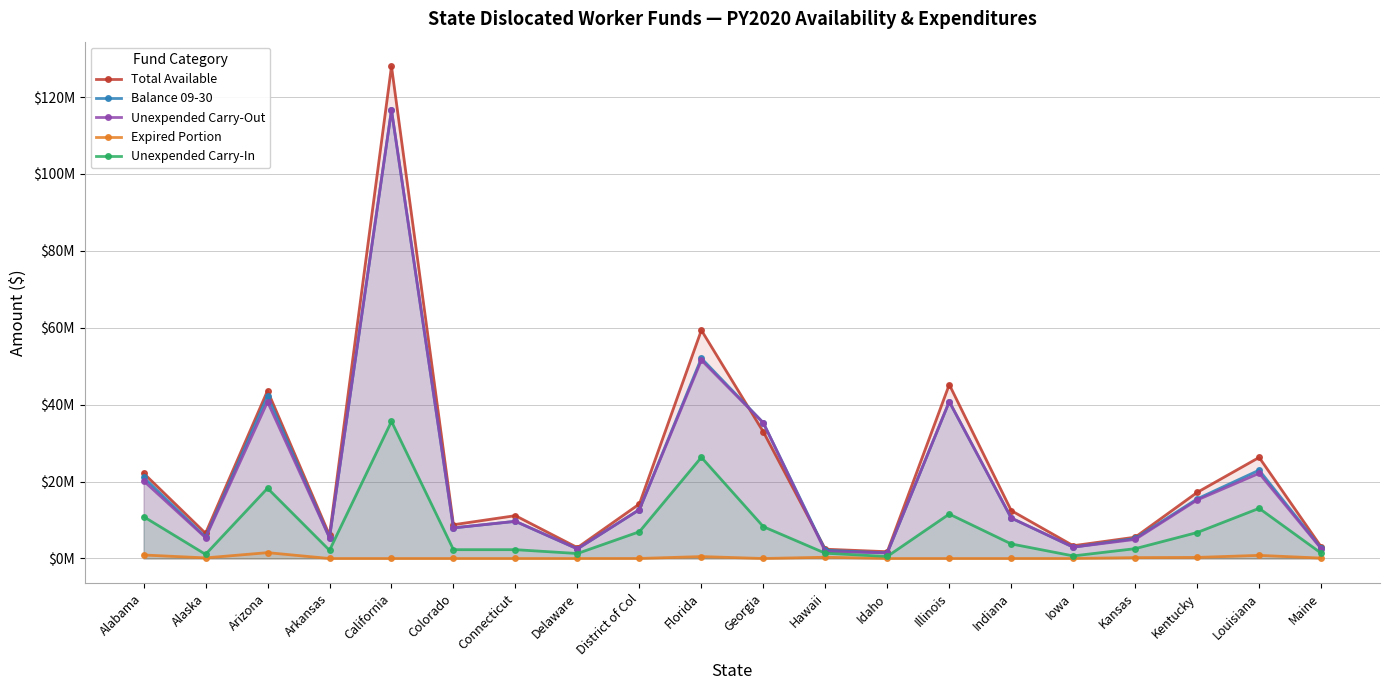

Does the chart have visible grid lines?

Yes